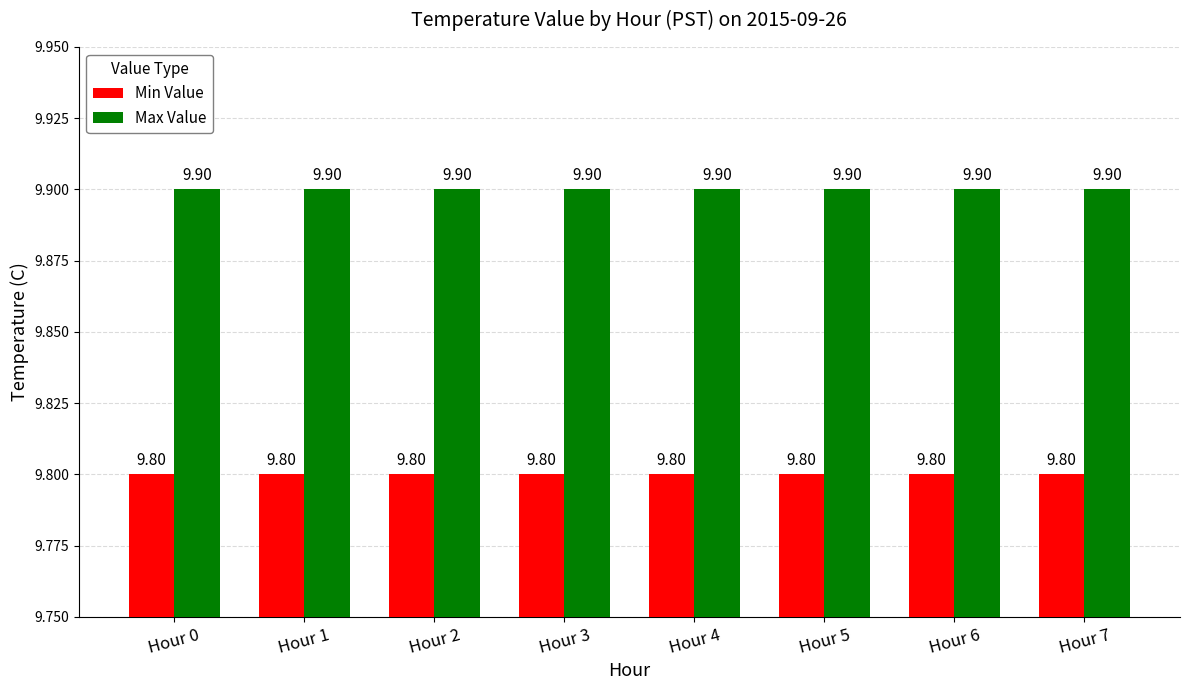

Does the chart contain stacked bars?

No